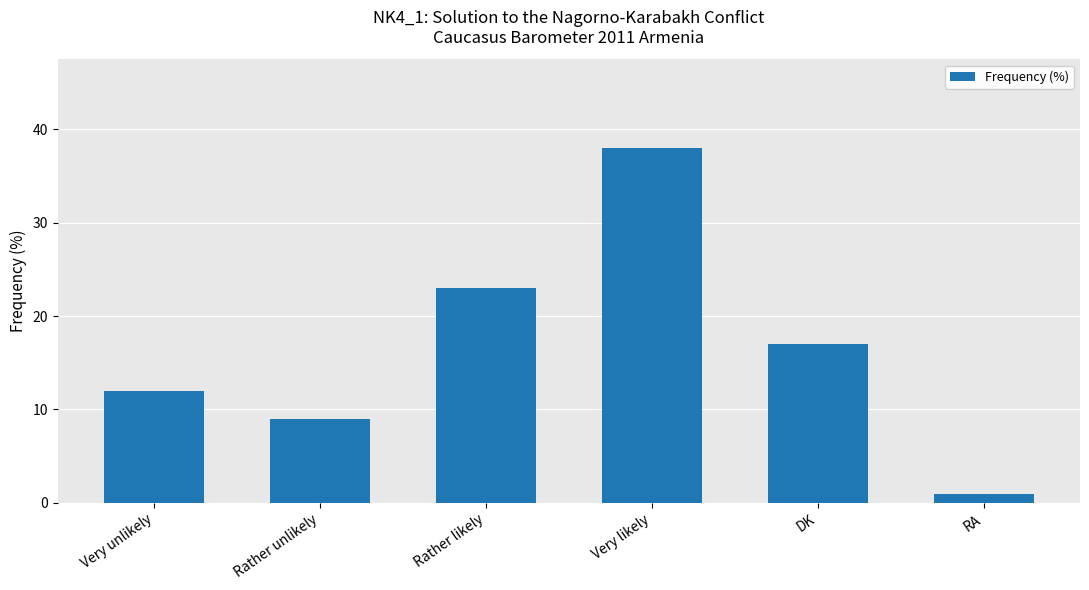

Reading left to right, transcribe all the data shown in this chart.

12	9	23	38	17	1